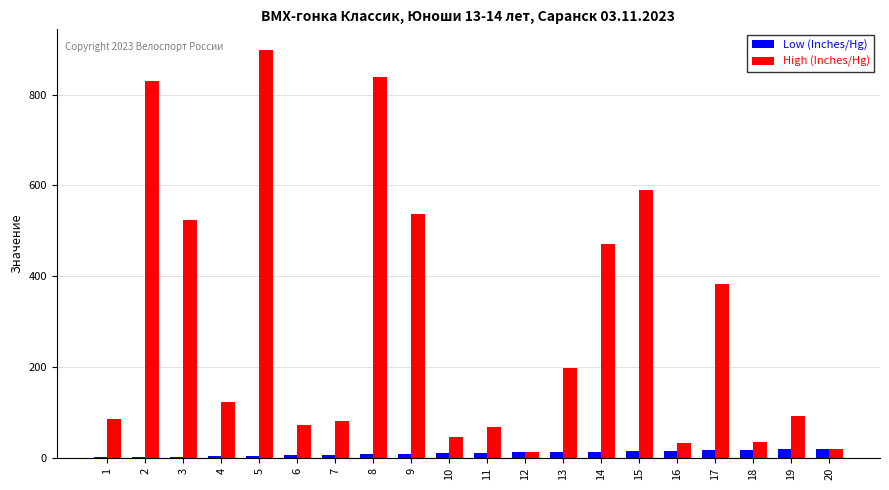

What is the sum of all Low (Inches/Hg) values?

210